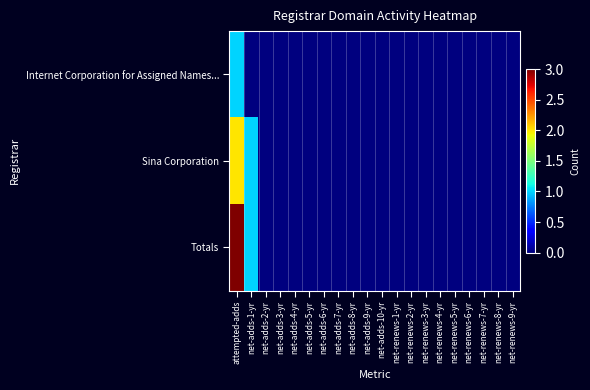

Between net-adds-1-yr and net-renews-5-yr, which is larger?

net-adds-1-yr